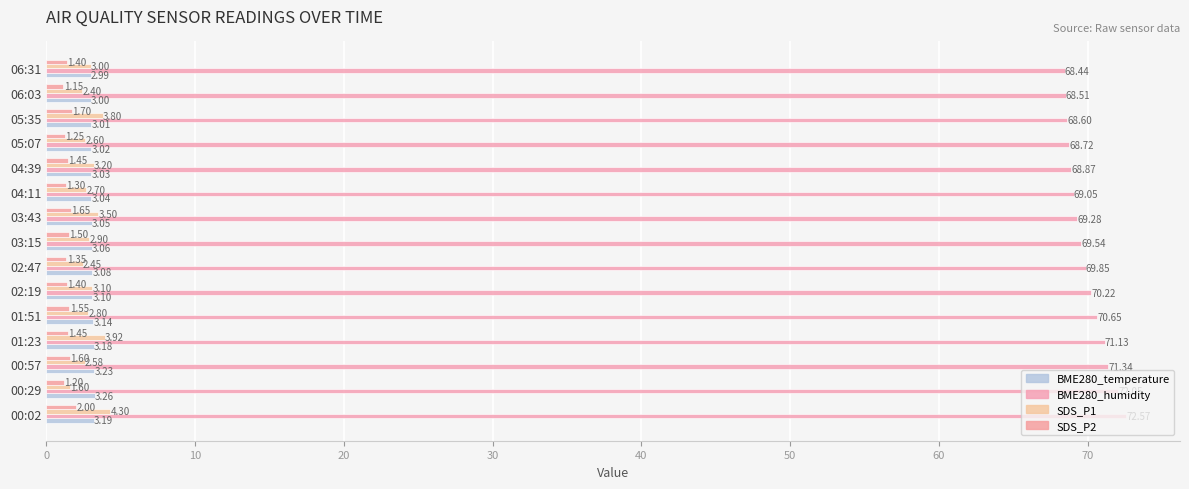

How many values in the BME280_humidity series are below 69?

5